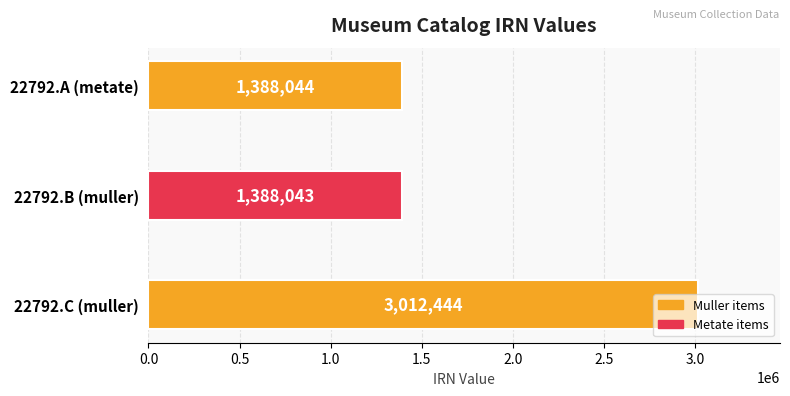

What is the greatest value displayed?

3012444